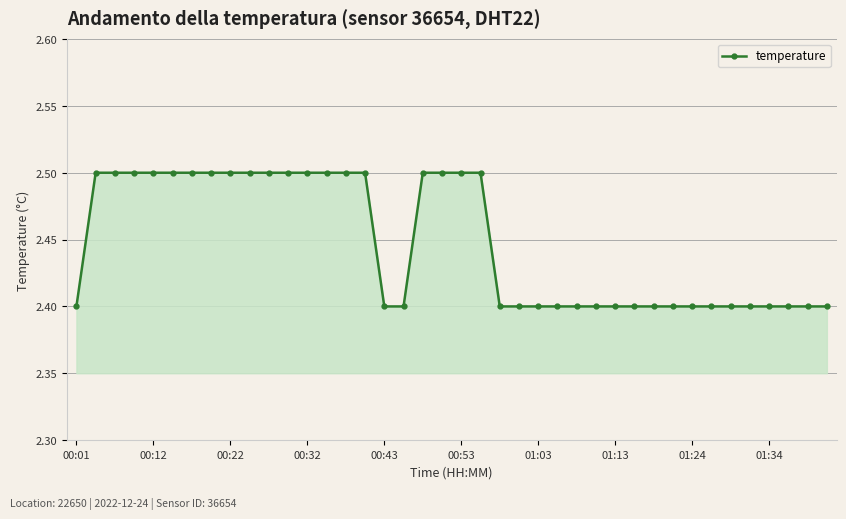

Reading left to right, list all the values displayed in this chart.

2.4	2.5	2.5	2.5	2.5	2.5	2.5	2.5	2.5	2.5	2.5	2.5	2.5	2.5	2.5	2.5	2.4	2.4	2.5	2.5	2.5	2.5	2.4	2.4	2.4	2.4	2.4	2.4	2.4	2.4	2.4	2.4	2.4	2.4	2.4	2.4	2.4	2.4	2.4	2.4